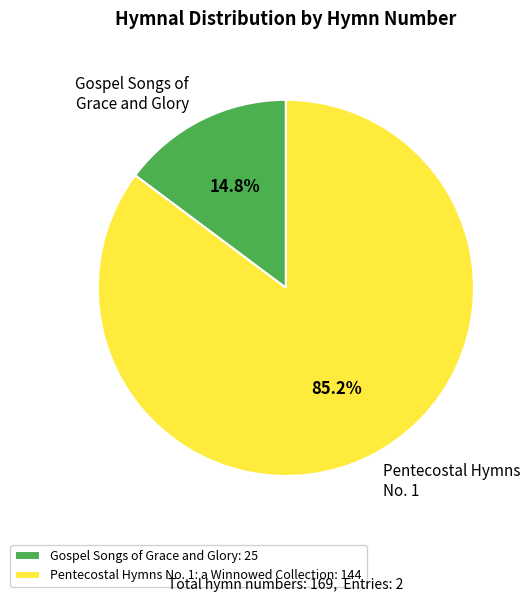

Is there a majority slice in this chart?

Yes